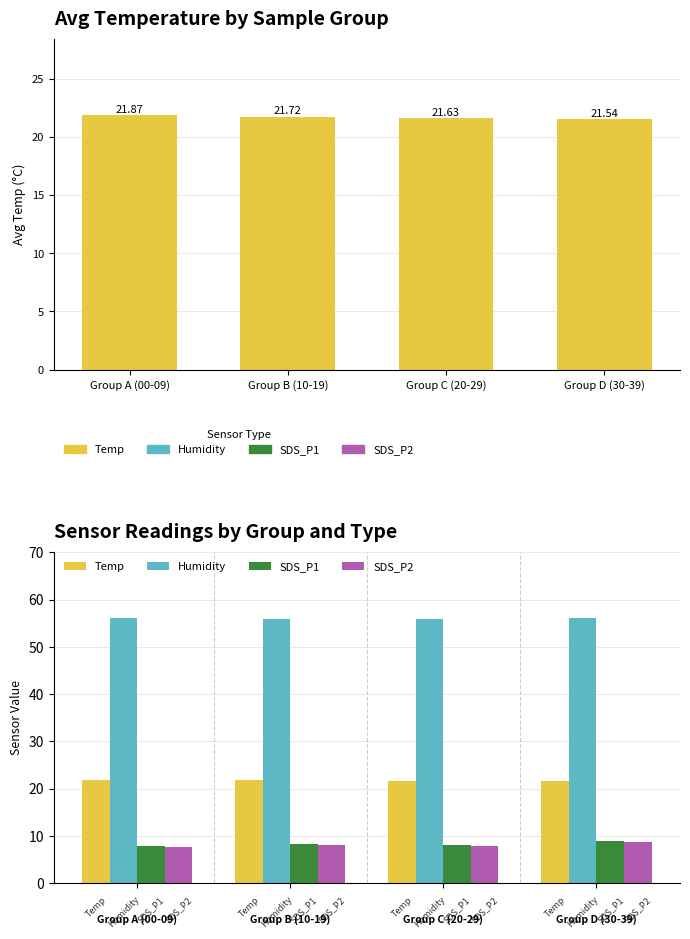

How many bars are there in total?

16